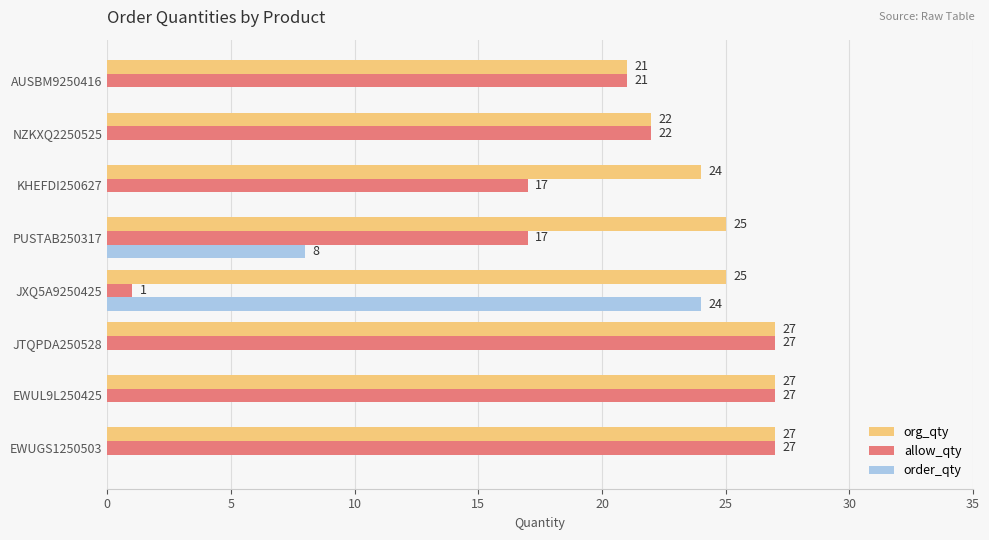

Which category has the highest value in the order_qty series?

JXQ5A9250425